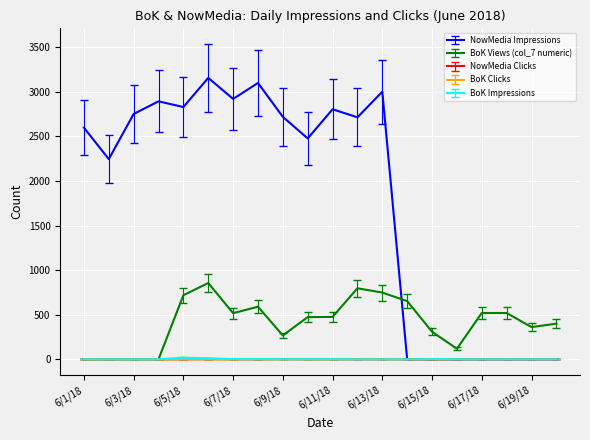

Which series has the largest range (max minus min)?

NowMedia Impressions